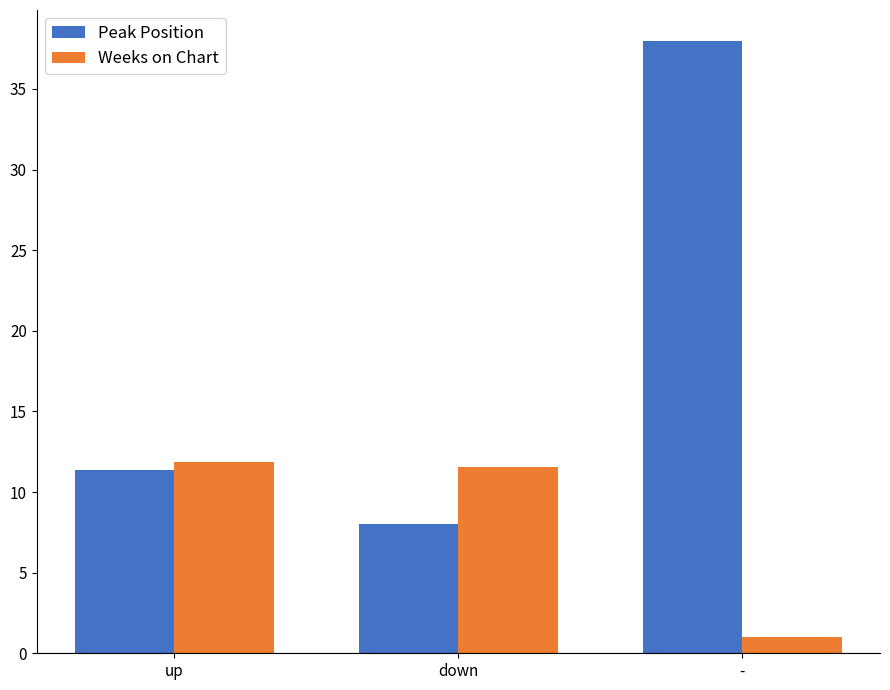

Does the chart contain stacked bars?

No